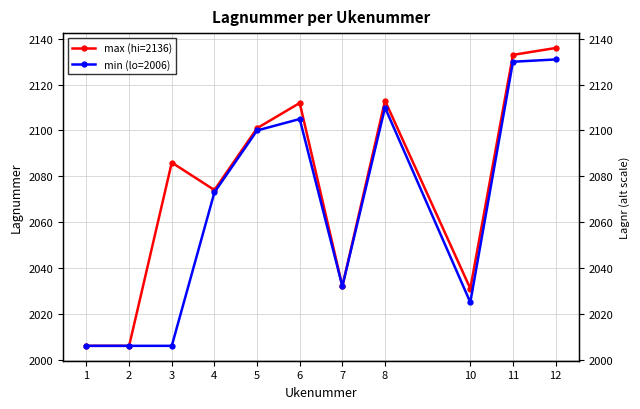

Is the value of min (lo=2006) at 6 greater than the value of max (hi=2136) at 2?

Yes